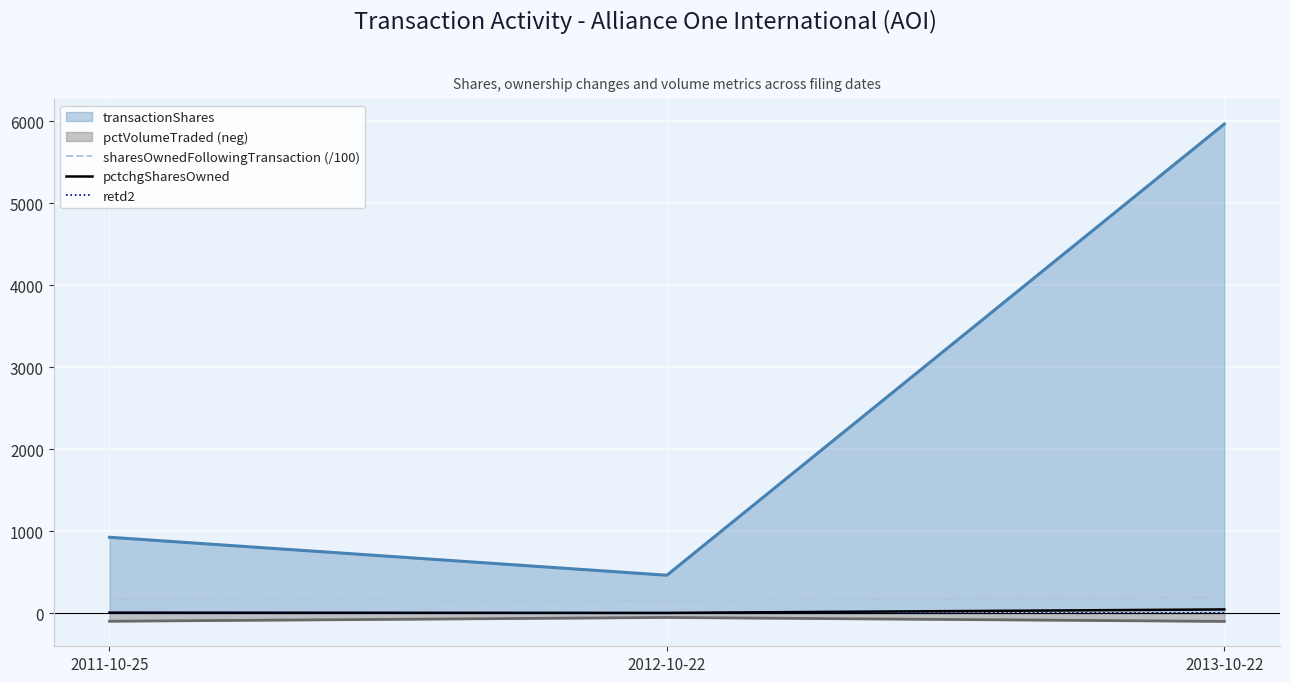

What is the greatest value displayed?

5963.0